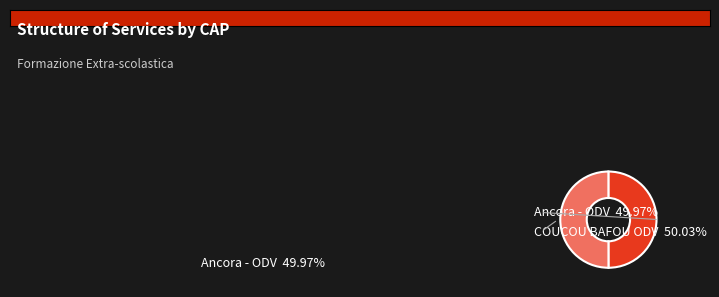

What portion of the pie excludes Ancora - ODV?

50.0%